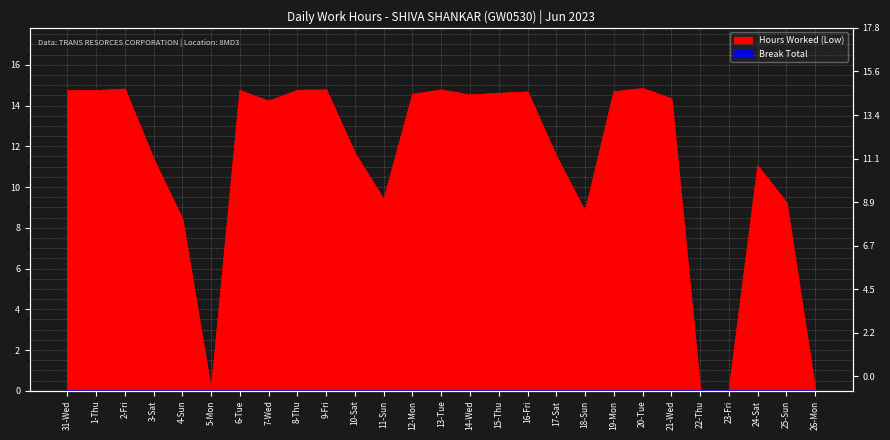

Where is the data nearest to the value 7?

4-Sun